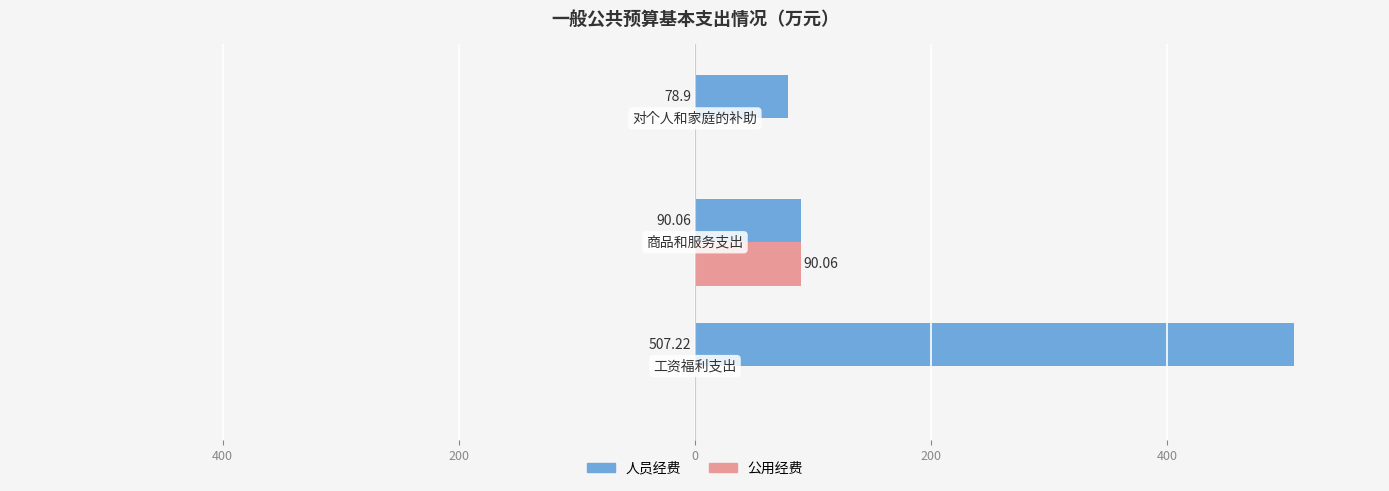

Rank the series by their maximum value, from highest to lowest.

人员经费, 公用经费